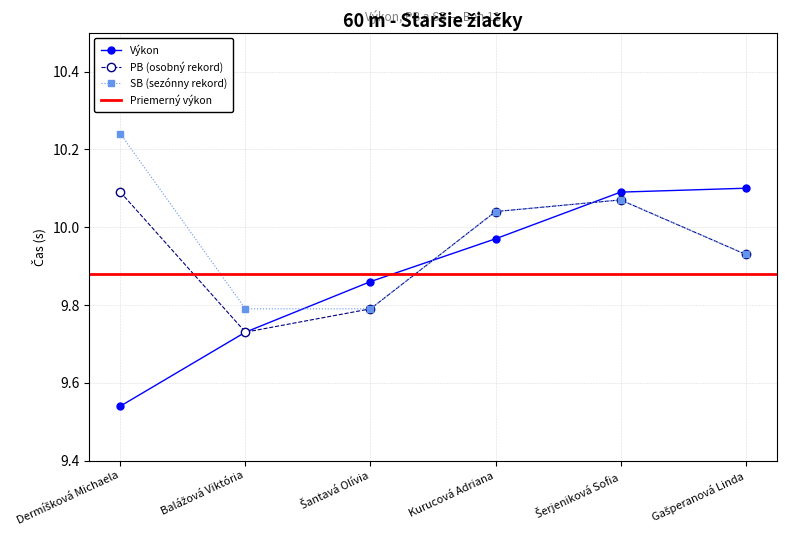

Reading right to left, list all the values displayed in this chart.

Výkon: Gašperanová Linda=10.1	Šerjeniková Sofia=10.1	Kurucová Adriana=10.0	Šantavá Olívia=9.9	Balážová Viktória=9.7	Dermíšková Michaela=9.5
PB: Gašperanová Linda=9.9	Šerjeniková Sofia=10.1	Kurucová Adriana=10.0	Šantavá Olívia=9.8	Balážová Viktória=9.7	Dermíšková Michaela=10.1
SB: Gašperanová Linda=9.9	Šerjeniková Sofia=10.1	Kurucová Adriana=10.0	Šantavá Olívia=9.8	Balážová Viktória=9.8	Dermíšková Michaela=10.2